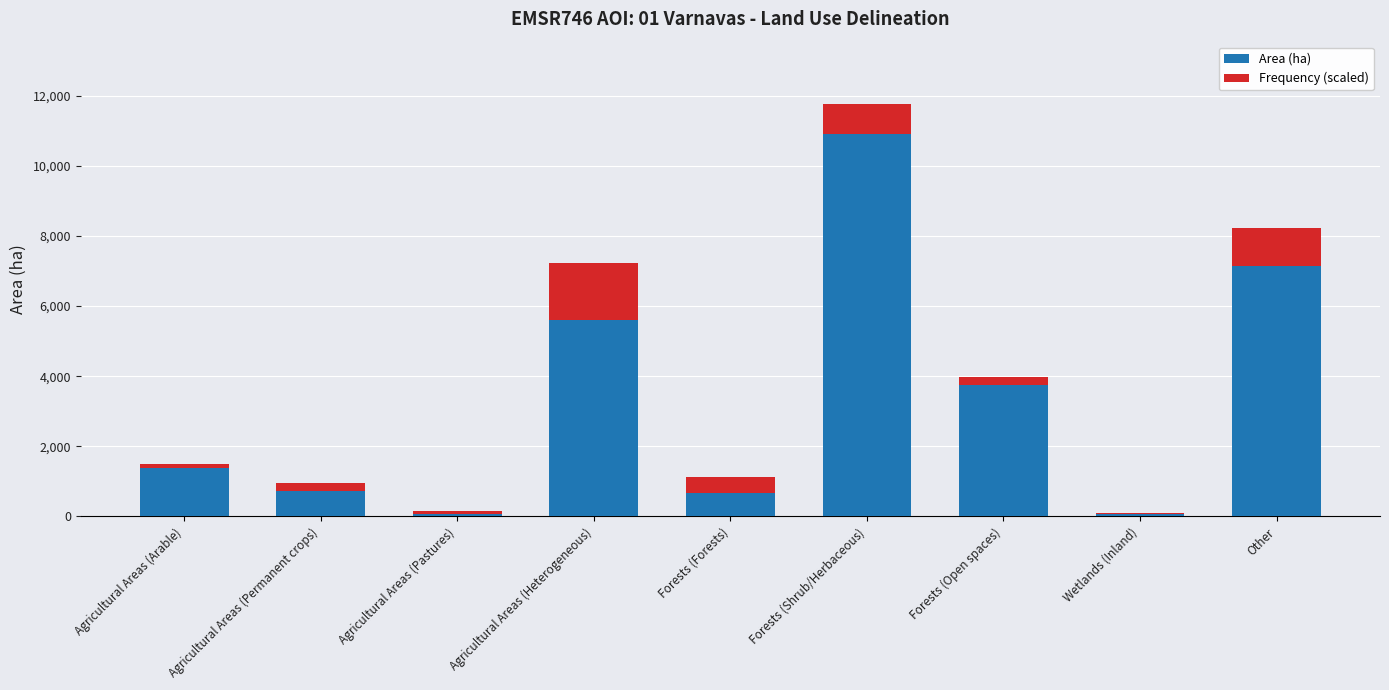

True or false: Area (ha) has a value of 3757.0 at Forests (Open spaces).

True